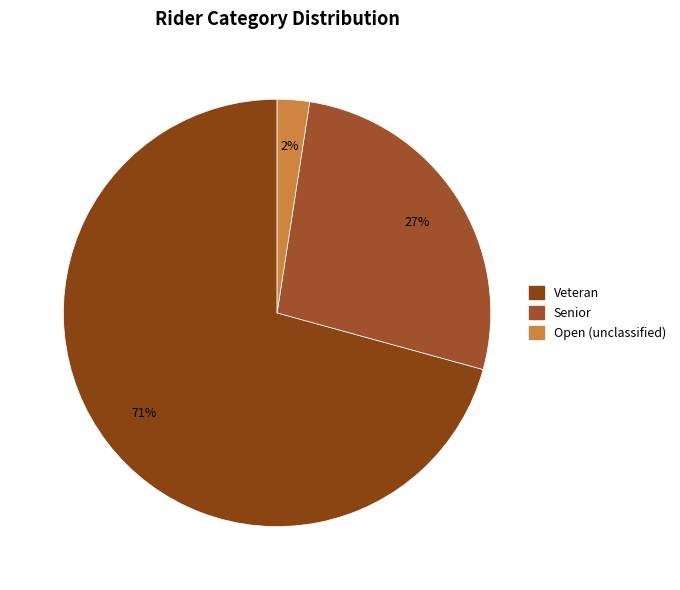

Count the number of slices in the pie.

3